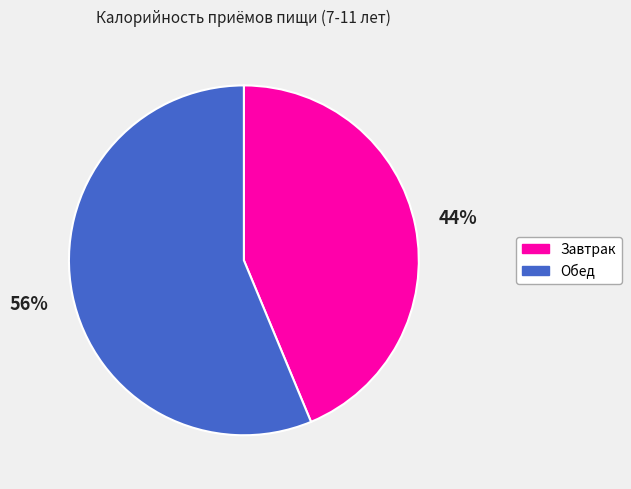

Which slice represents more than half of the pie?

Обед